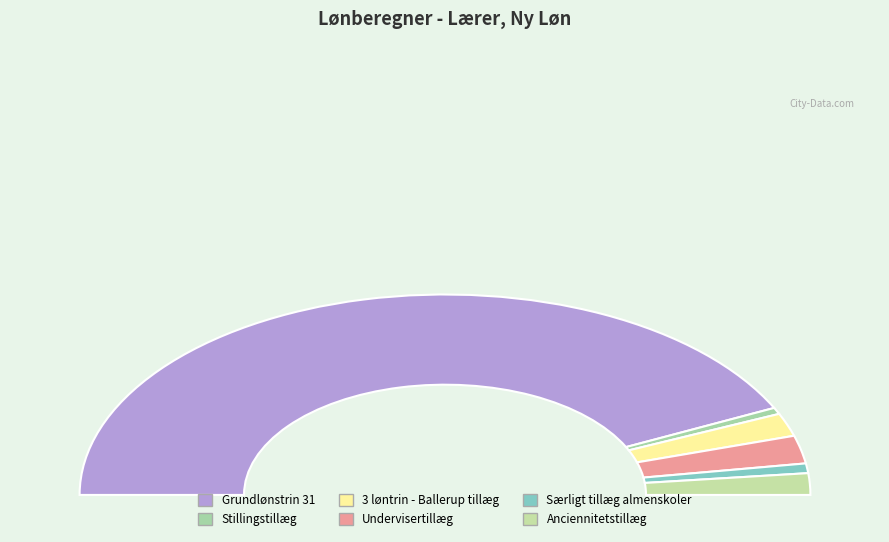

Which category accounts for the majority?

Grundlønstrin 31